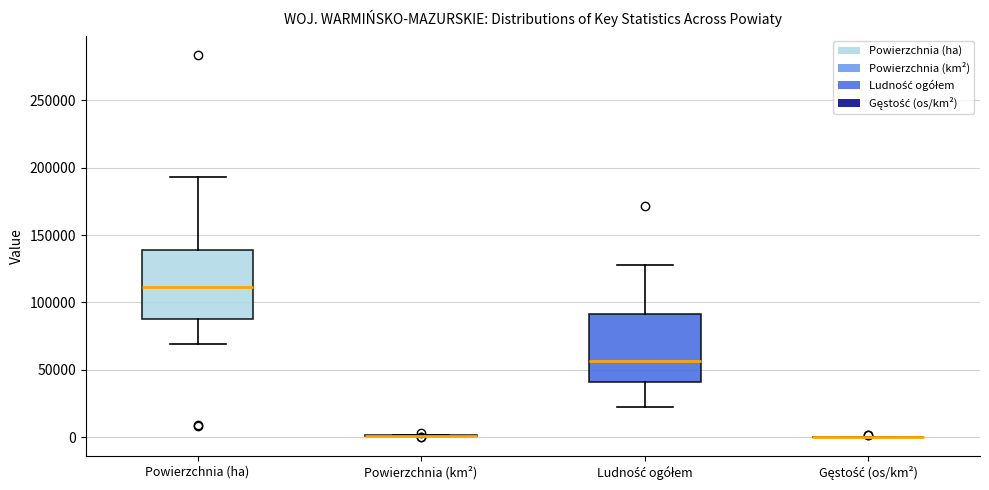

Where does the median line of the box for Powierzchnia (ha) sit on the y-axis? The values are not printed on the chart, so give them approximately, as read against the axis.

110000